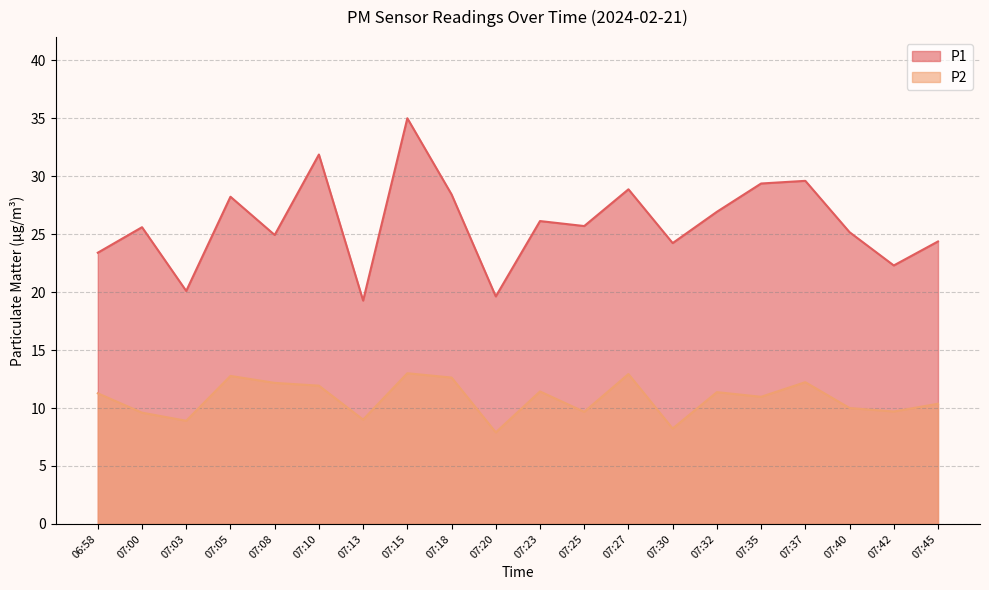

True or false: P2 has more than 0 points higher than both neighbors.

True